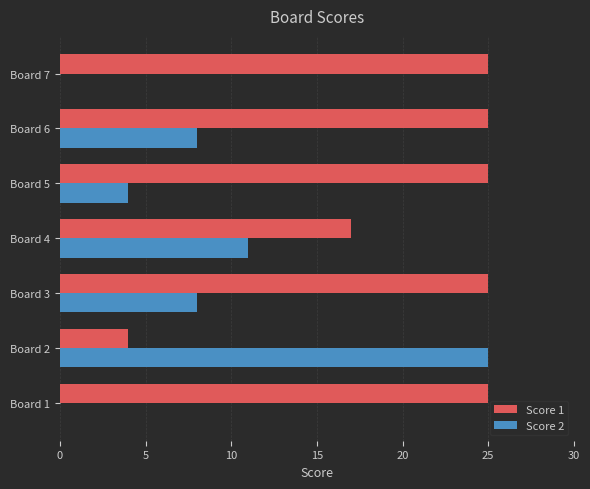

Between Board 3 and Board 5, which series saw the biggest shift?

Score 2